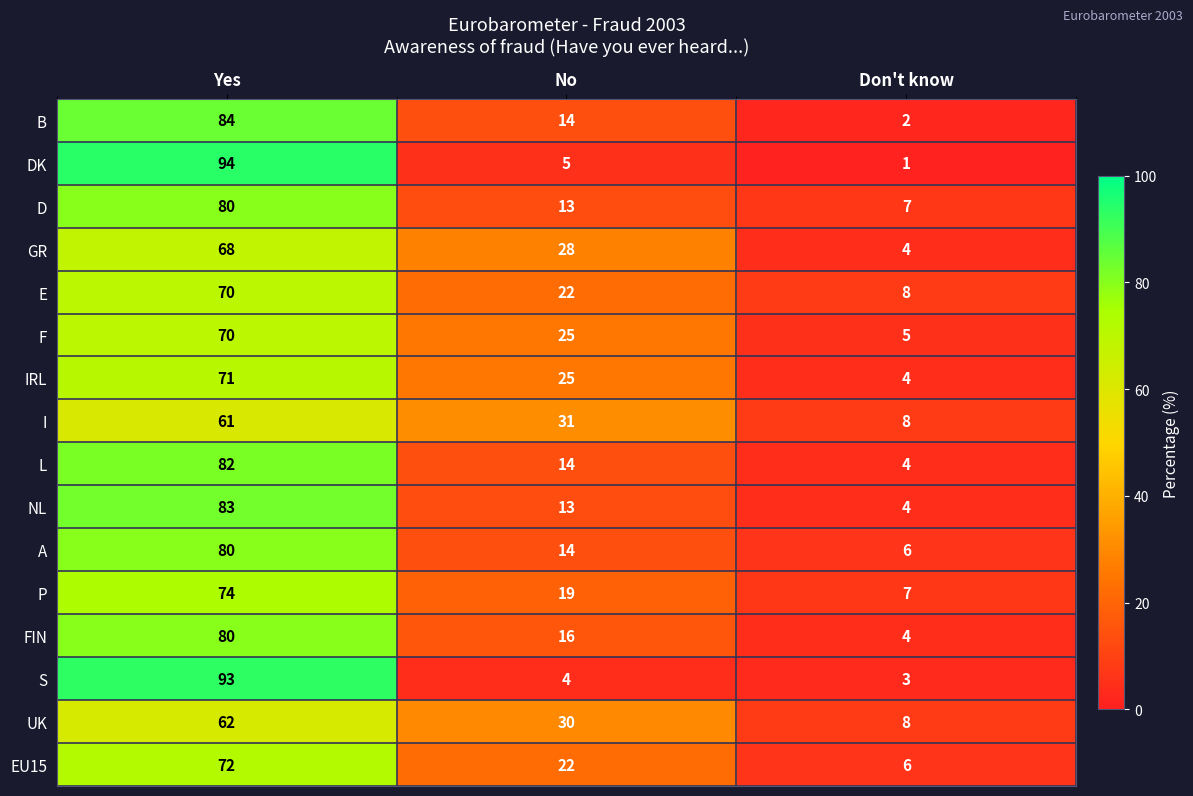

What is the sum of the UK values at Don't know and No?

38